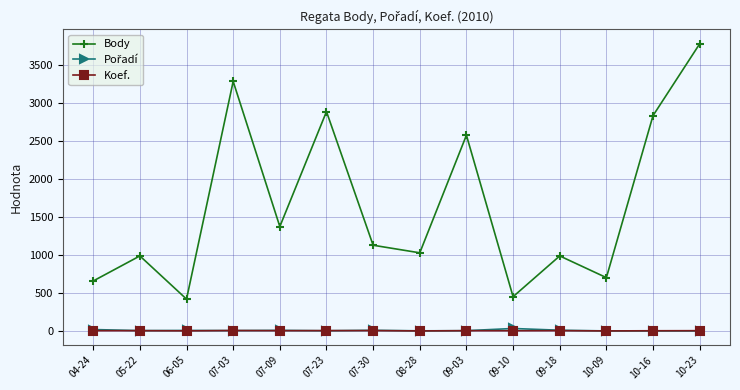

Which series has the widest spread of values?

Body